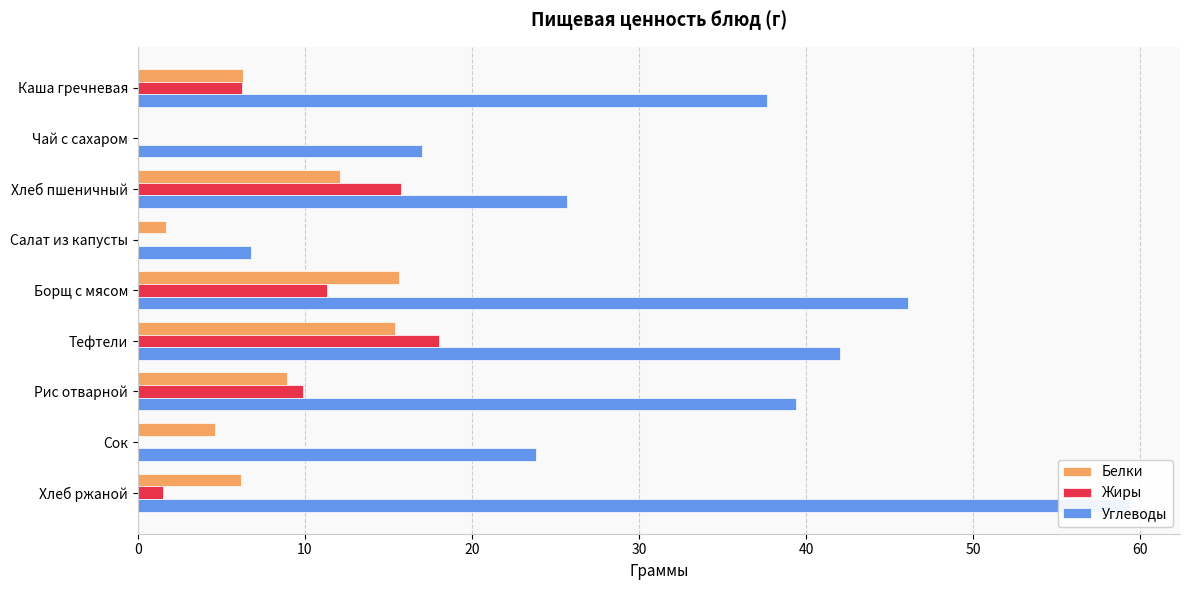

How many bars are there in each group?

3